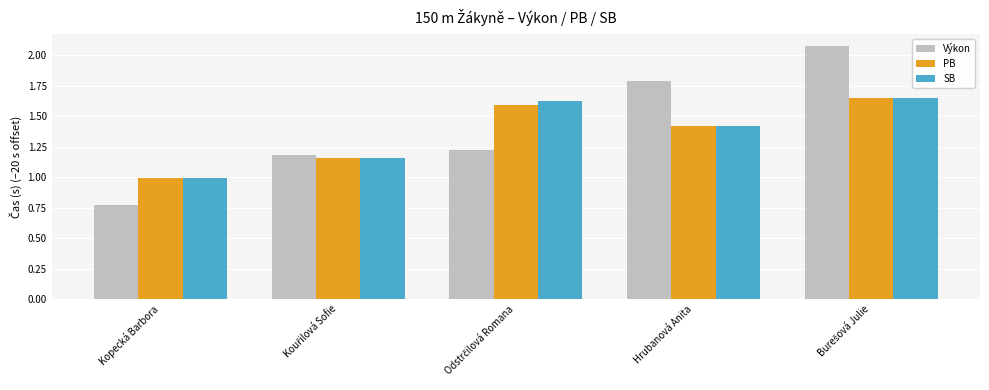

Are the bars horizontal?

No